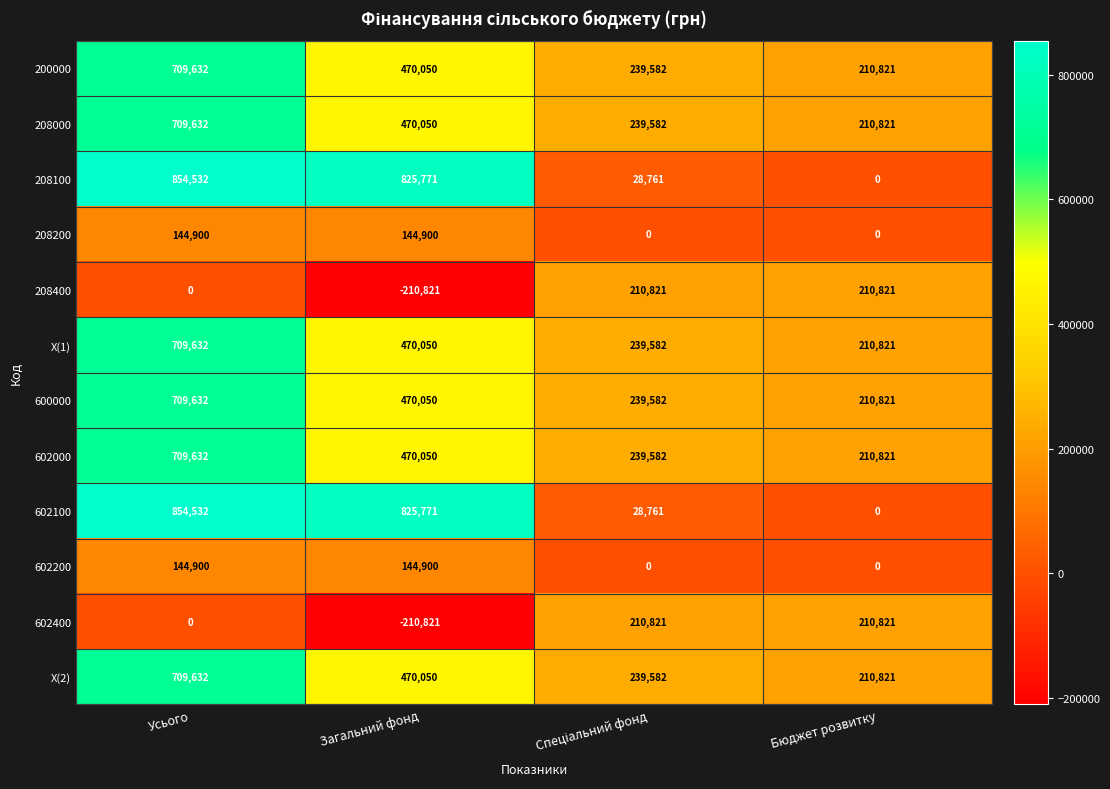

What is the total value across all series at Загальний фонд?

4340000